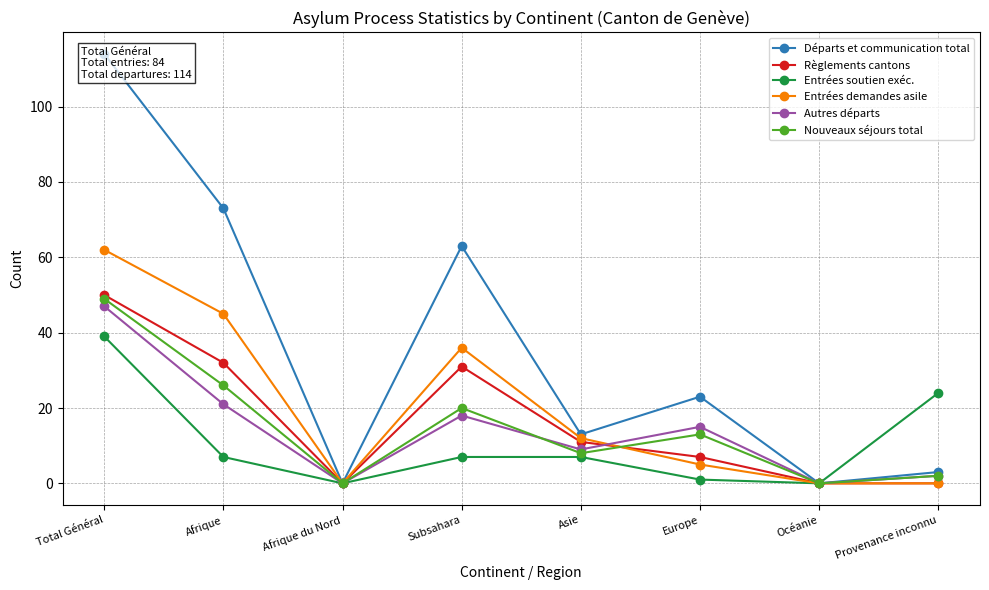

Is it true that Règlements cantons equals 0 at Afrique du Nord?

True